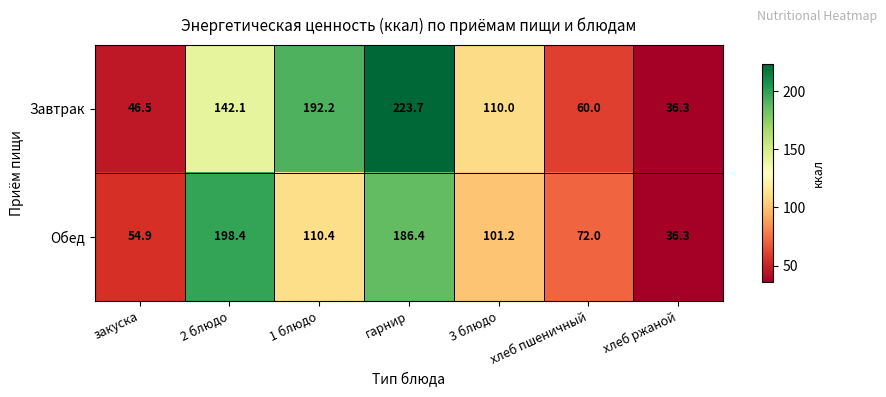

Rank the series at хлеб пшеничный from lowest to highest value.

Завтрак, Обед